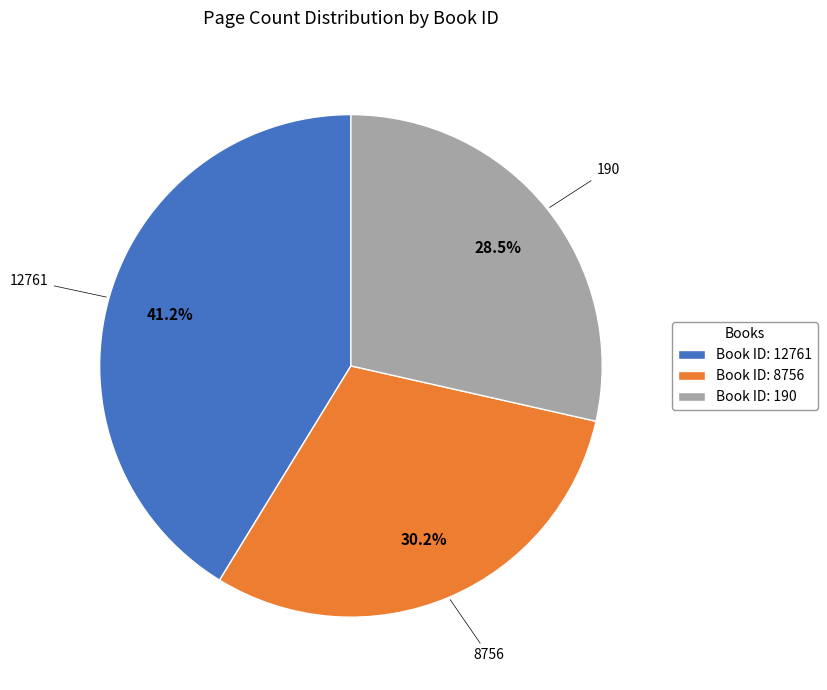

Is it true that 12761 is 49% of the pie?

False